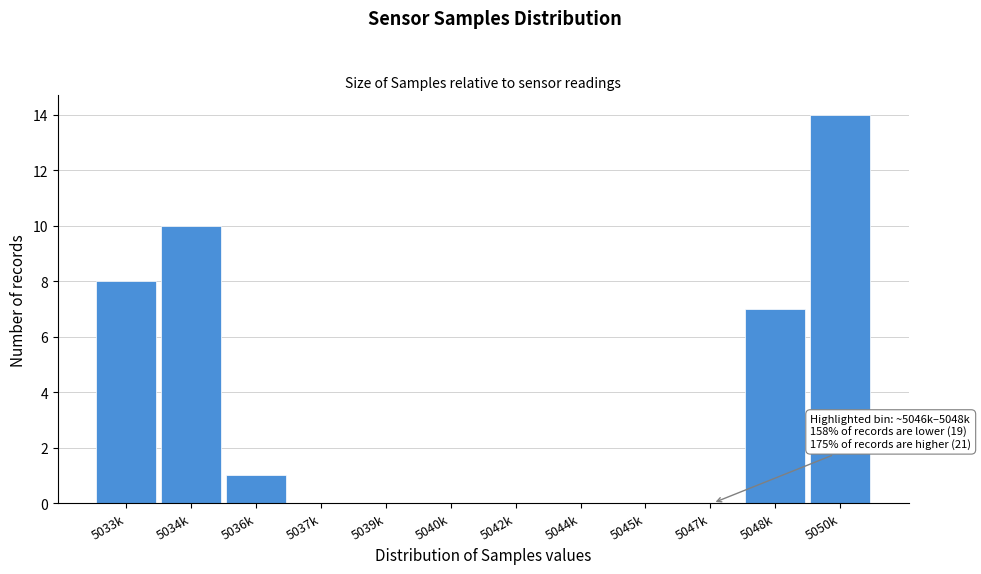

Reading left to right, list all the values displayed in this chart.

5033k=8	5034k=10	5036k=1	5037k=0	5039k=0	5040k=0	5042k=0	5044k=0	5045k=0	5047k=0	5048k=7	5050k=14